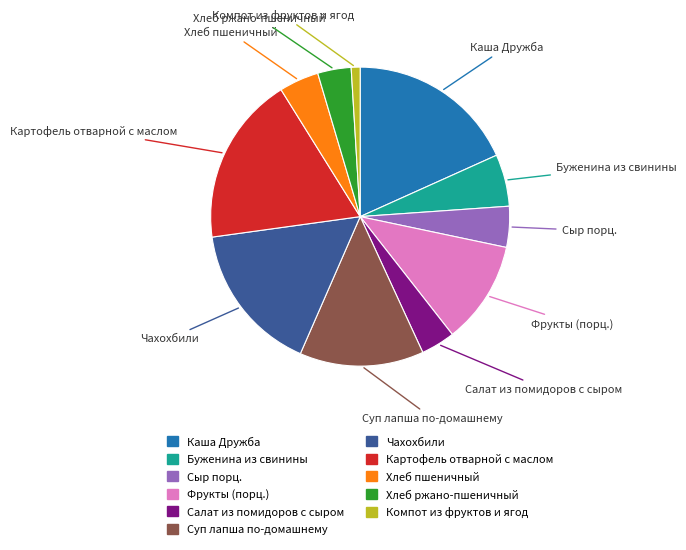

Is the sum of Чахохбили and Салат из помидоров с сыром greater than half?

No